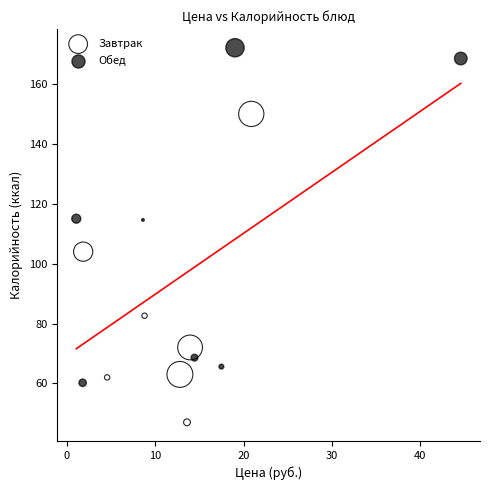

Which series has the largest Y range (max minus min)?

Обед